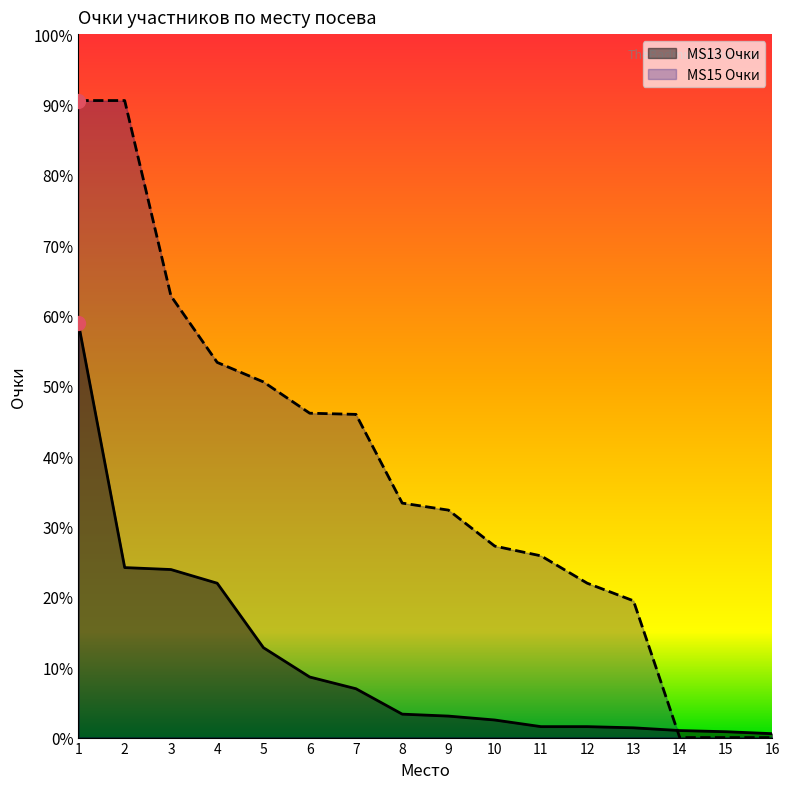

At 9, list the series in order from largest to smallest.

MS15 Очки, MS13 Очки